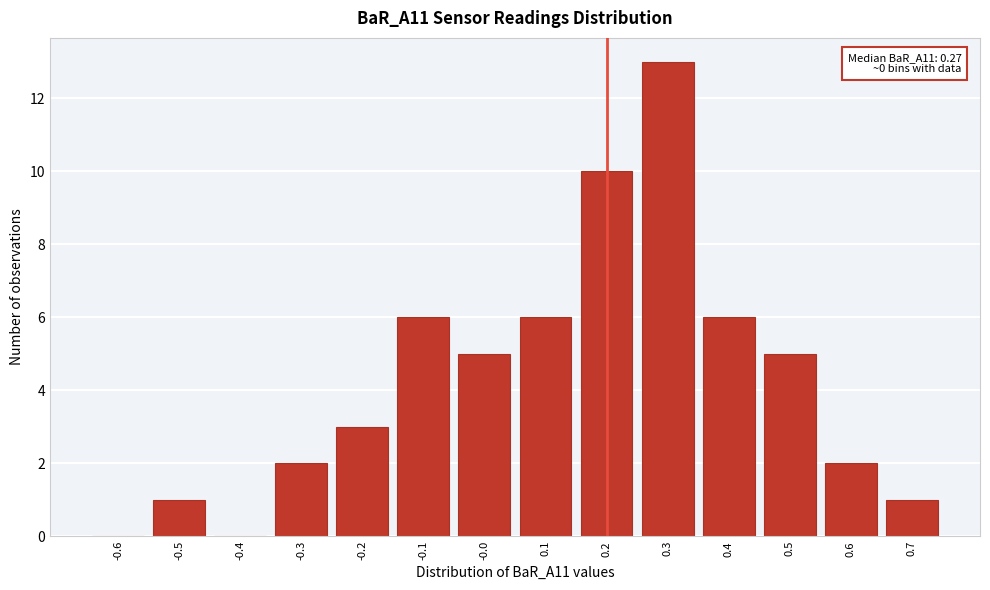

Reading right to left, extract all data points from this chart.

0.7=1	0.6=2	0.5=5	0.4=6	0.3=13	0.2=10	0.1=6	-0.0=5	-0.1=6	-0.2=3	-0.3=2	-0.4=0	-0.5=1	-0.6=0